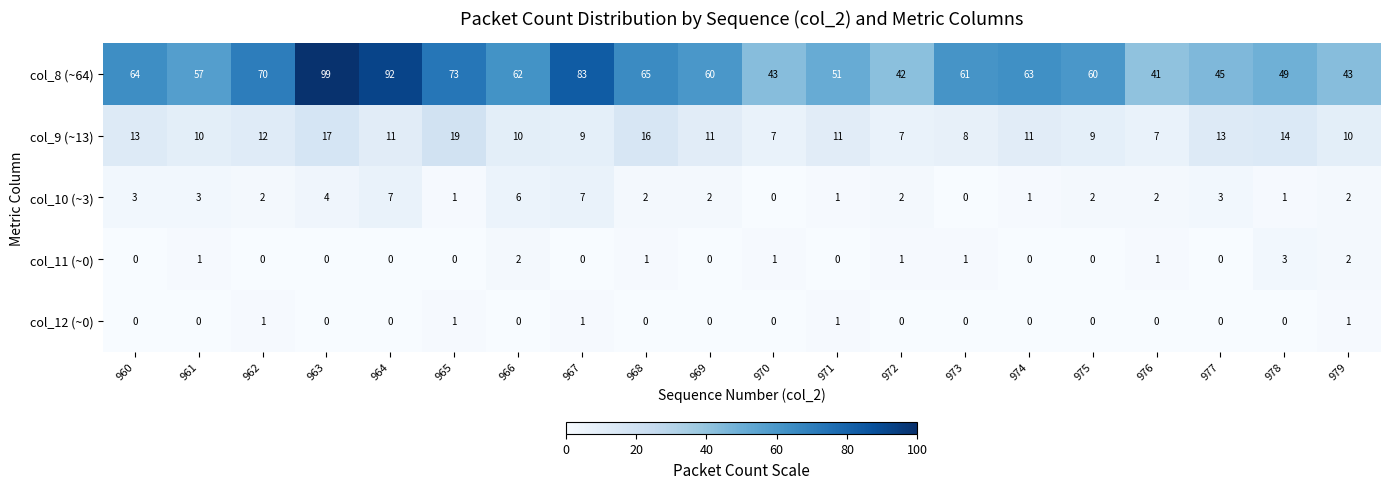

What is the spread (max minus min) of values at 968?

65